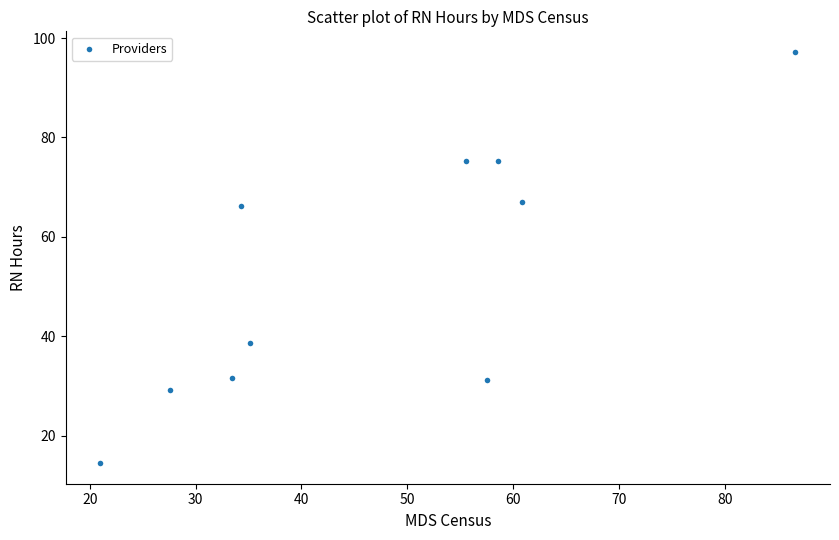

What is the range of X values (max minus min)?

65.7